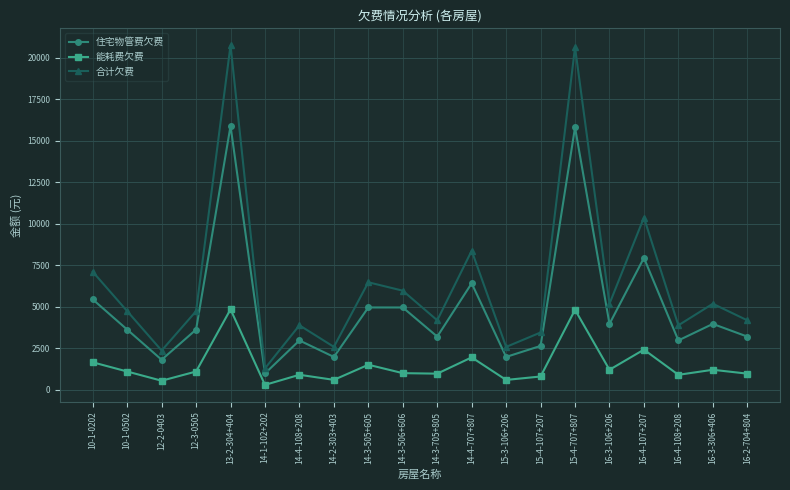

How many interior local peaks does the 住宅物管费欠费 series have?

7